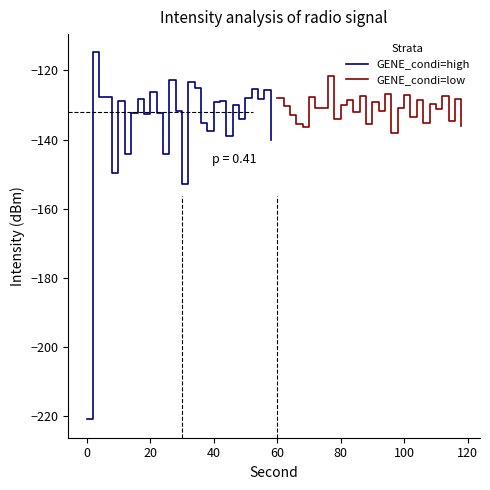

What is the value of the GENE_condi=high point at the 12th from the left?

-132.3